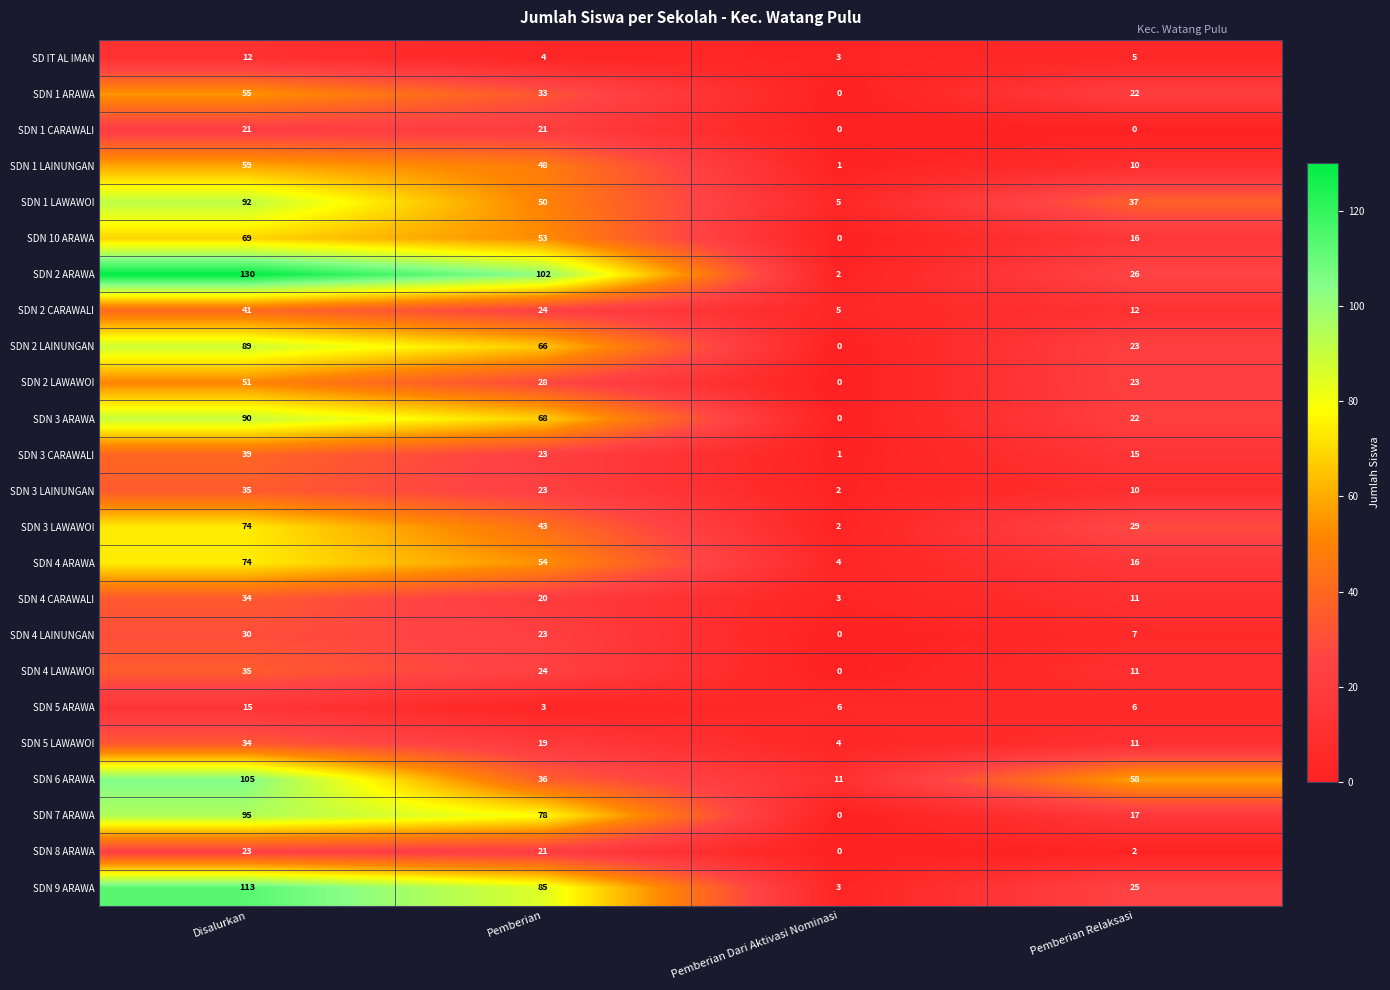

How many distinct data groups are displayed?

24